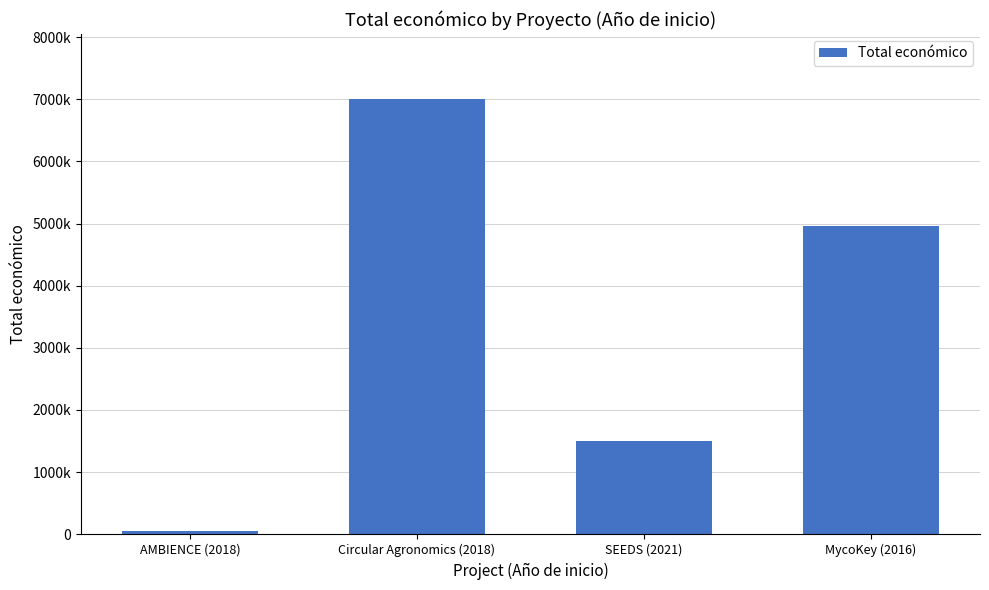

Which label corresponds to the largest value in the chart?

Circular Agronomics (2018)